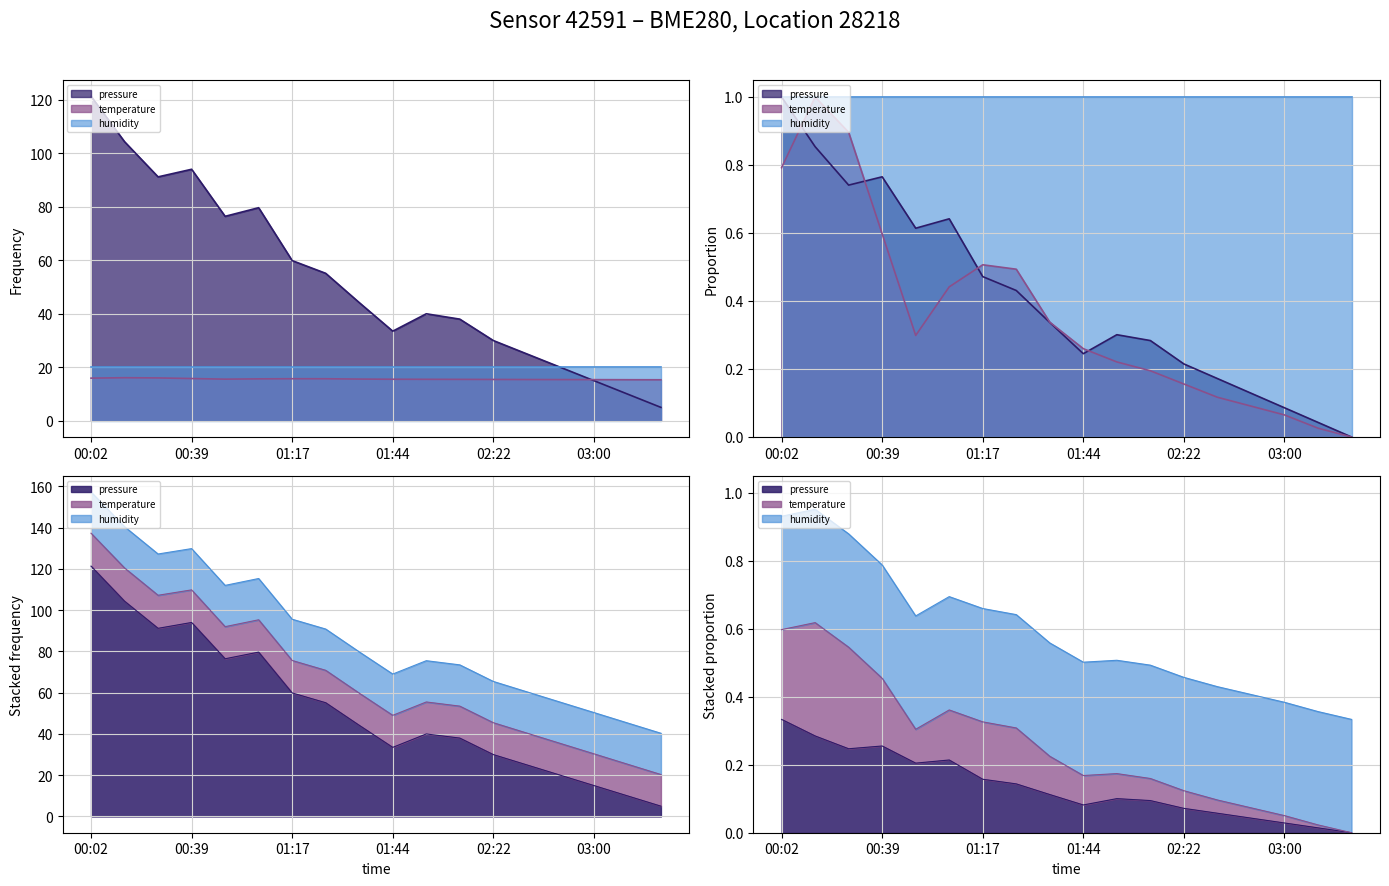

Which series changed the most between 02:09 and 03:12?

pressure